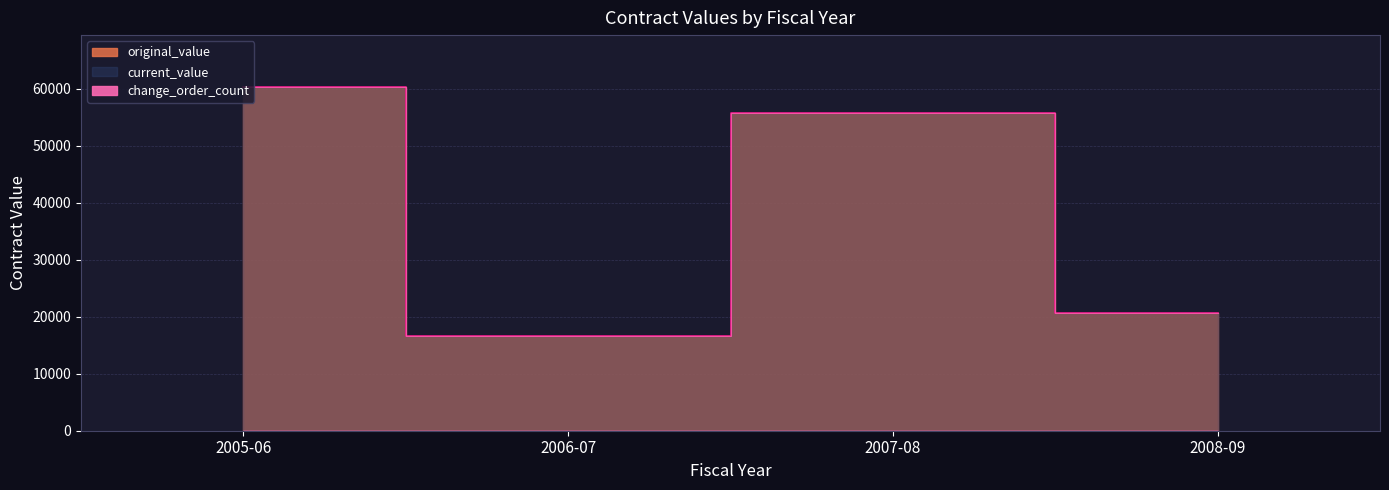

At which category does current_value reach its first local valley?

2006-07